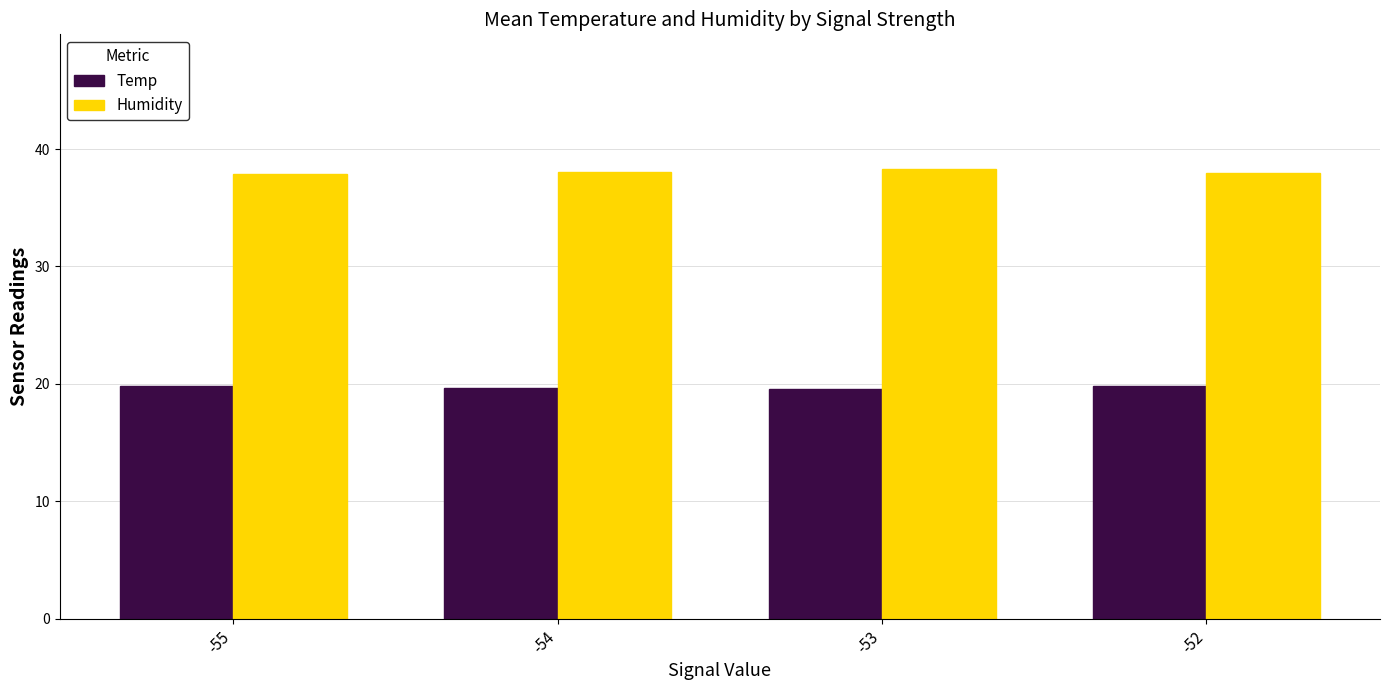

Count the Temp values in the range 19 to 20.

4